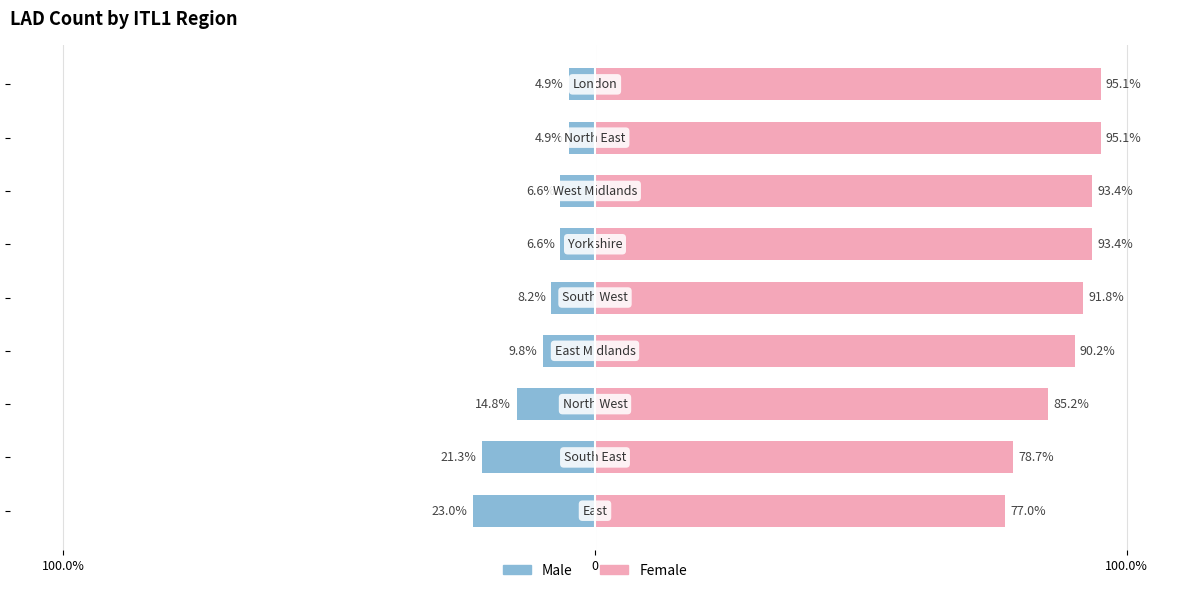

At how many categories does at least one series exceed -3?

9